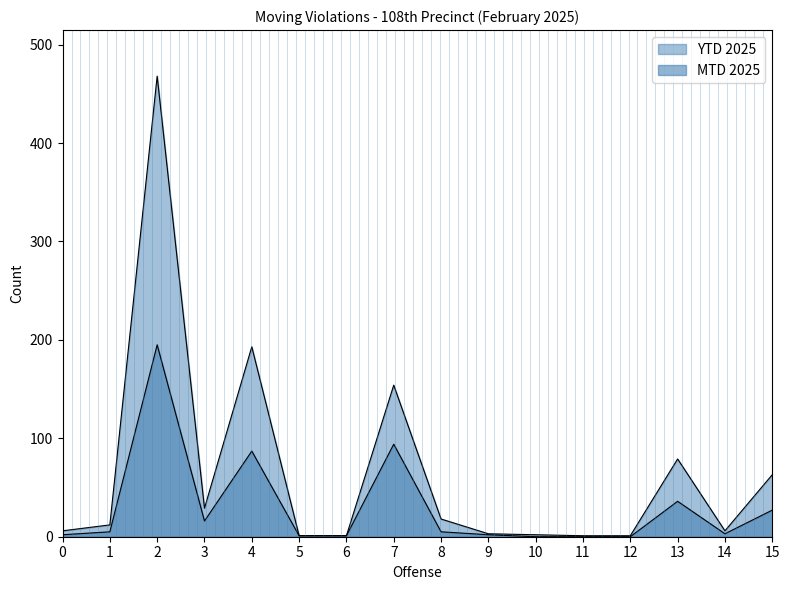

True or false: YTD 2025 and MTD 2025 intersect in this chart.

False